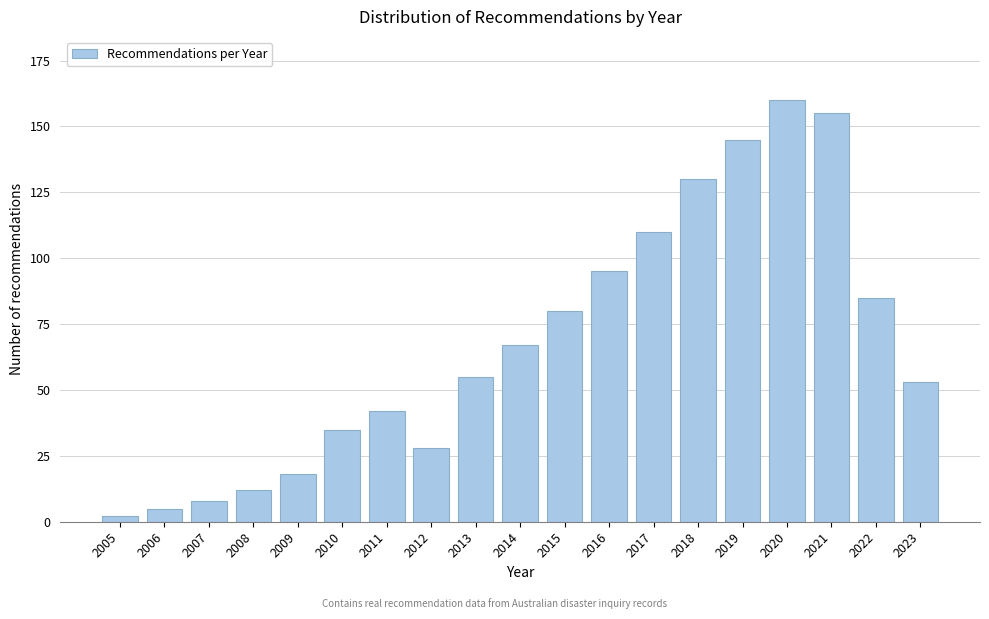

Reading right to left, transcribe all the data shown in this chart.

2023=53	2022=85	2021=155	2020=160	2019=145	2018=130	2017=110	2016=95	2015=80	2014=67	2013=55	2012=28	2011=42	2010=35	2009=18	2008=12	2007=8	2006=5	2005=2